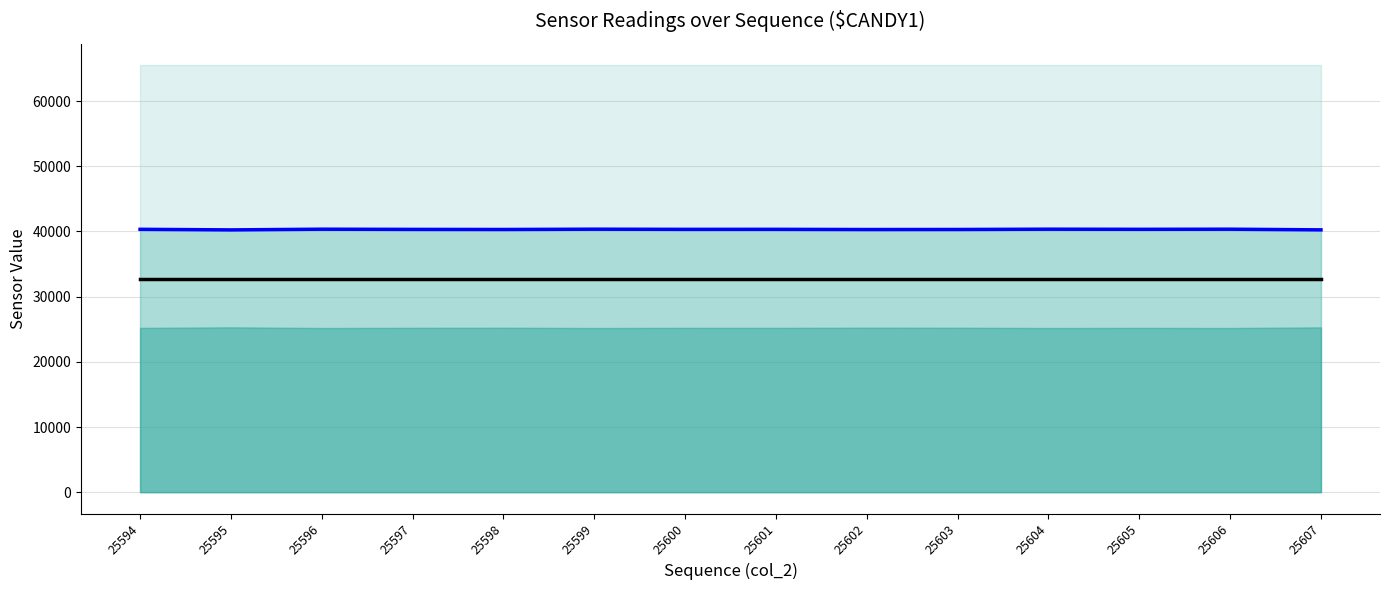

Between 25595 and 25602, which series saw the biggest shift?

CY